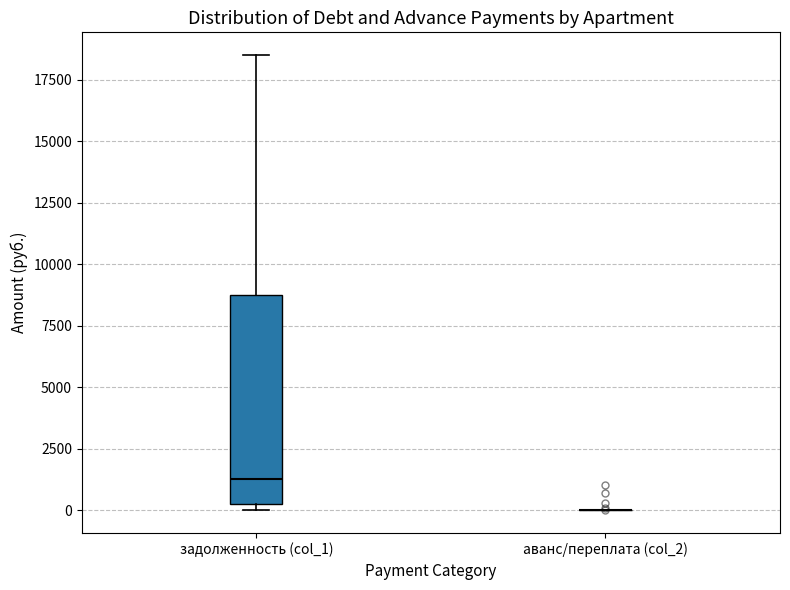

Where is the lower edge of the box for задолженность (col_1) on the y-axis? The values are not printed on the chart, so give them approximately, as read against the axis.

500